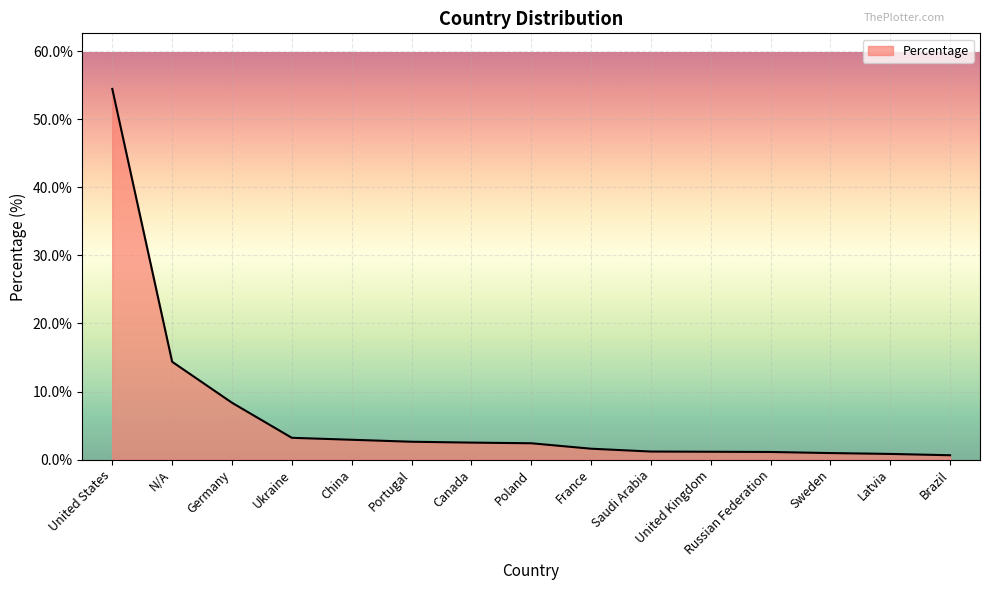

What is the ratio of the value at China to the value at Ukraine?

0.9